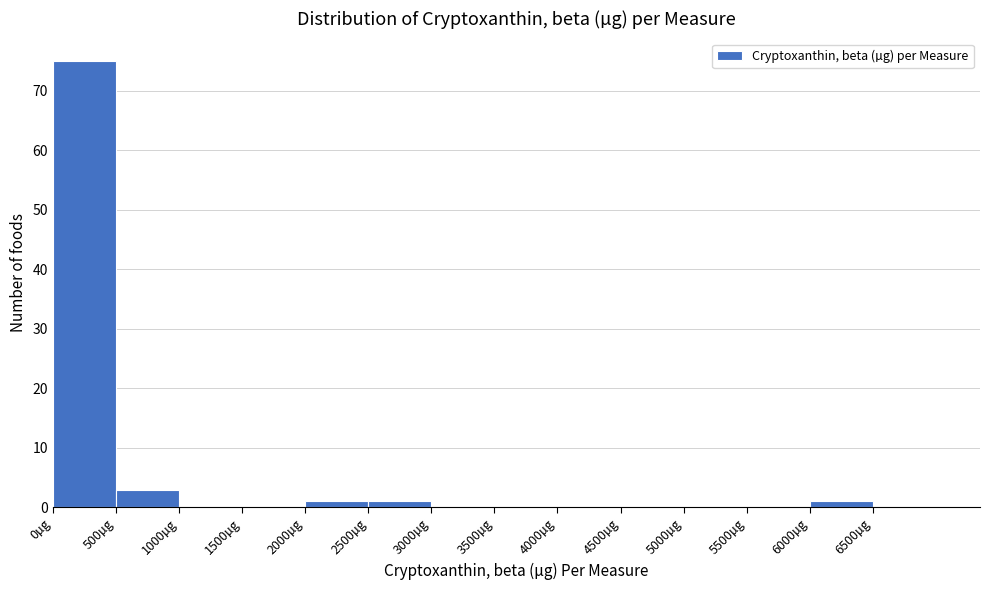

What is the height of the bar covering 500 to 1000 on the x-axis? The values are not printed on the chart, so give them approximately, as read against the axis.

3